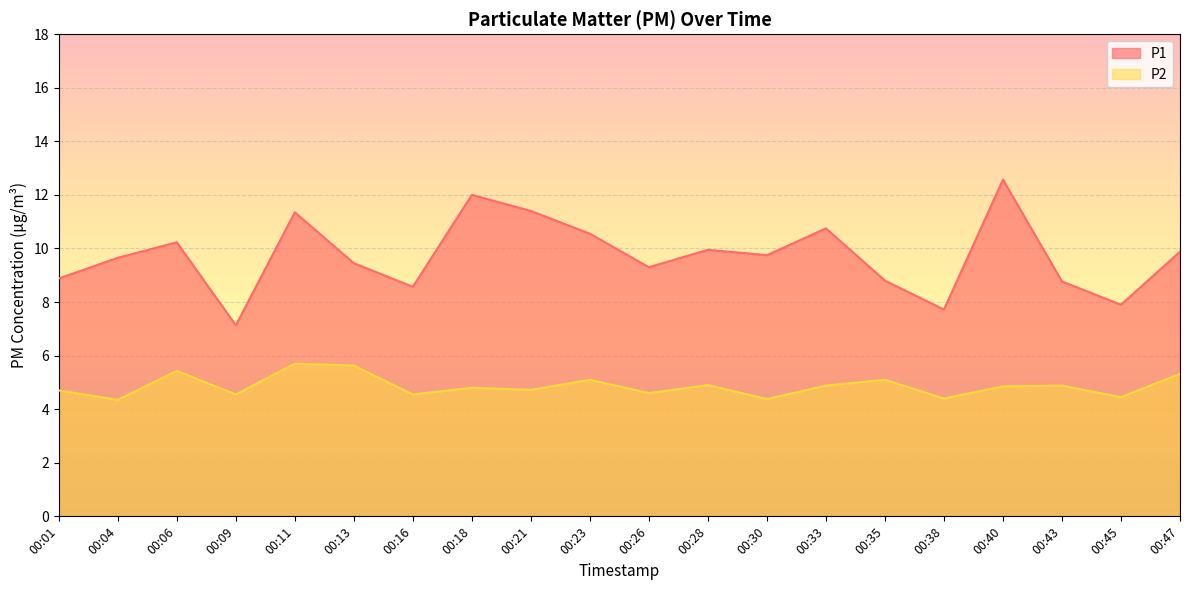

How many lines are shown in the chart?

2